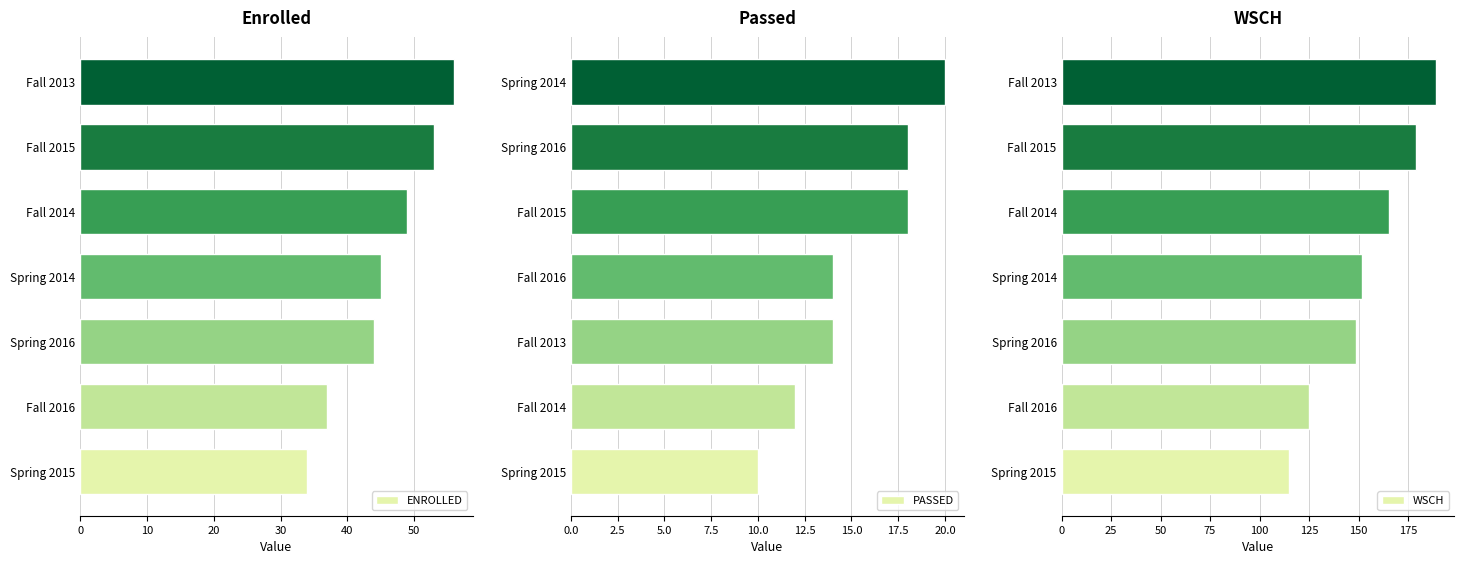

What is the sum of all PASSED values?

106